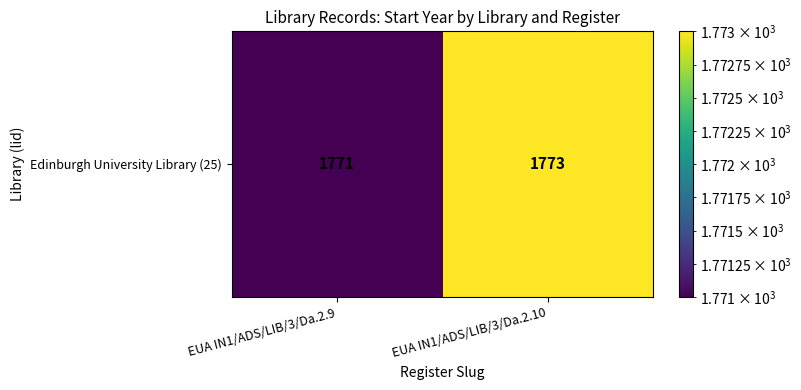

Which has a higher value, EUA IN1/ADS/LIB/3/Da.2.10 or EUA IN1/ADS/LIB/3/Da.2.9?

EUA IN1/ADS/LIB/3/Da.2.10